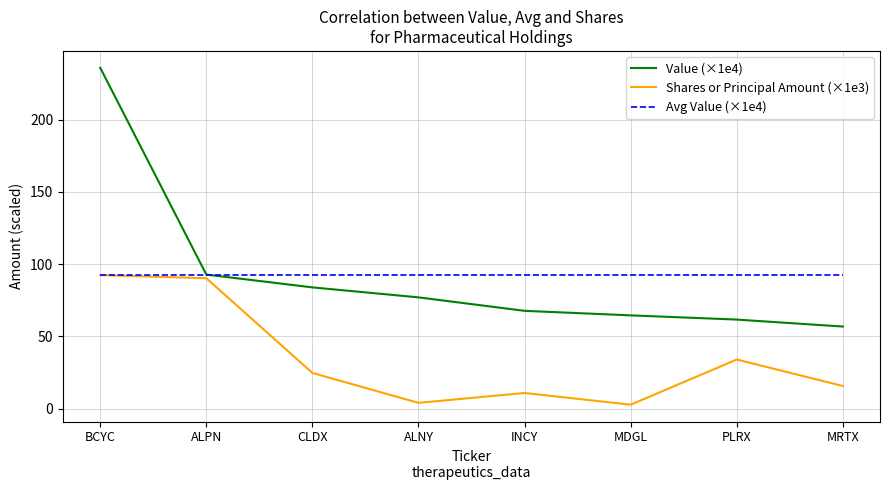

Between CLDX and MRTX, which series saw the biggest shift?

Value (×1e4)